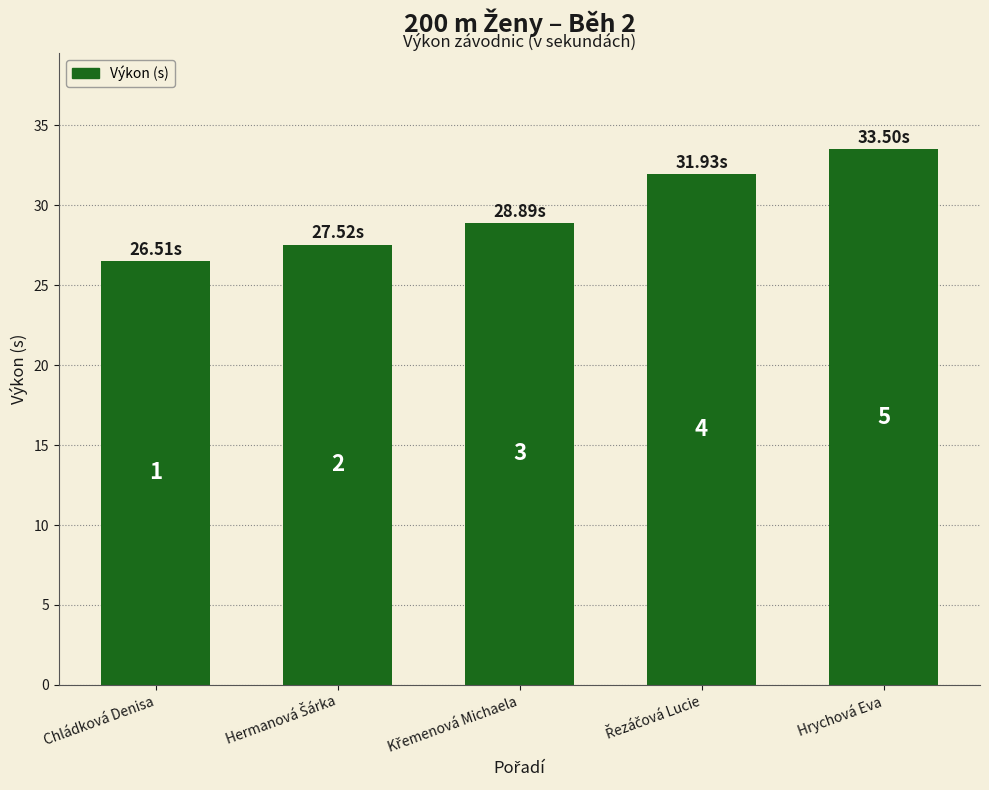

How many bars are there in total?

5